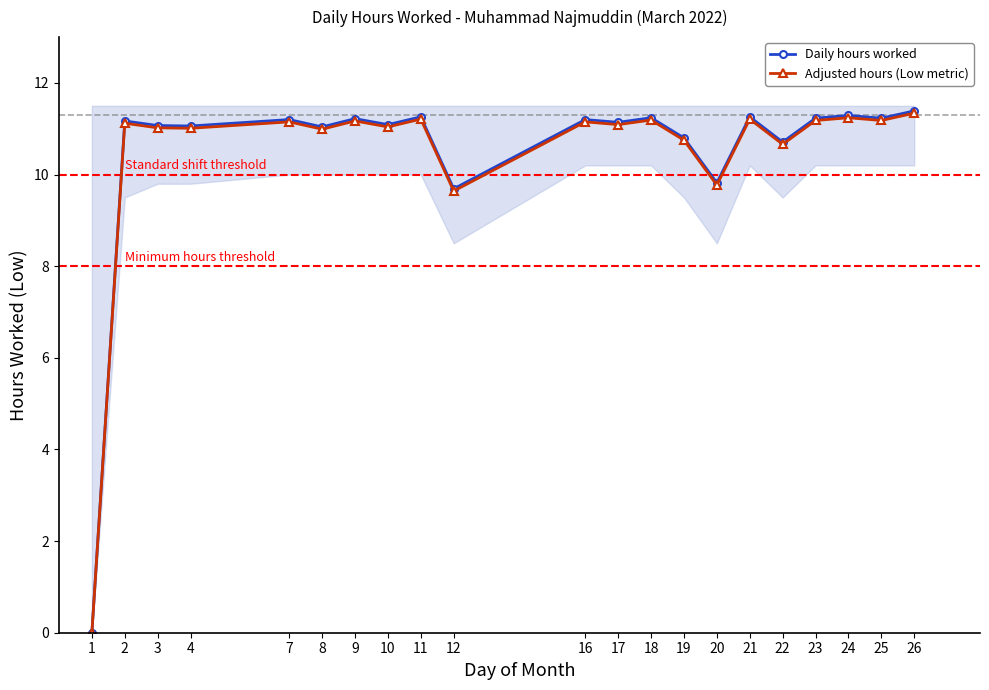

How many values in the Daily hours worked series exceed 11?

16